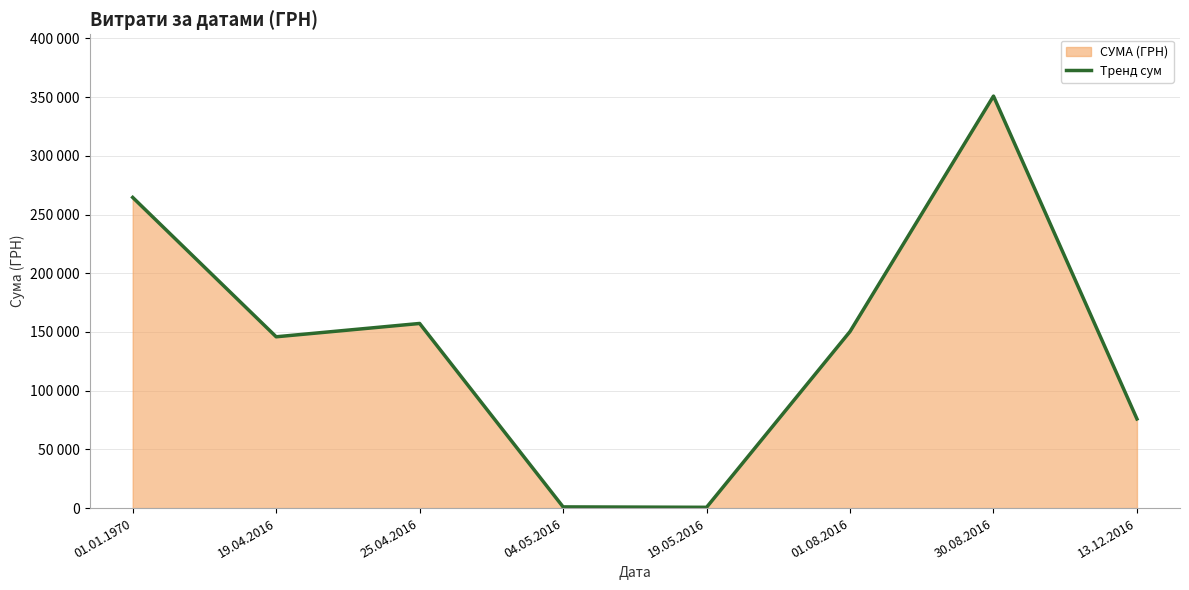

Where is the data nearest to the value 175751?

25.04.2016